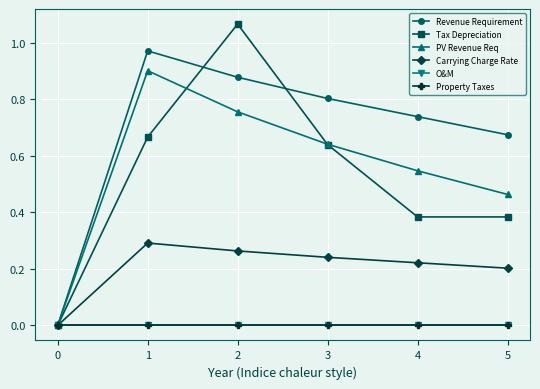

Is this an area chart (filled region under the line)?

No